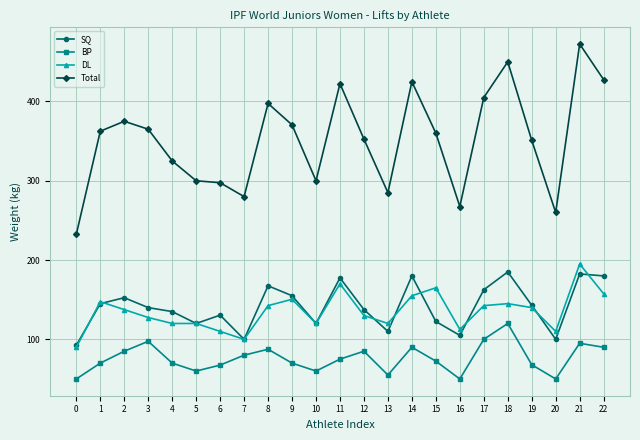

What is the average value of the BP series?

76.0